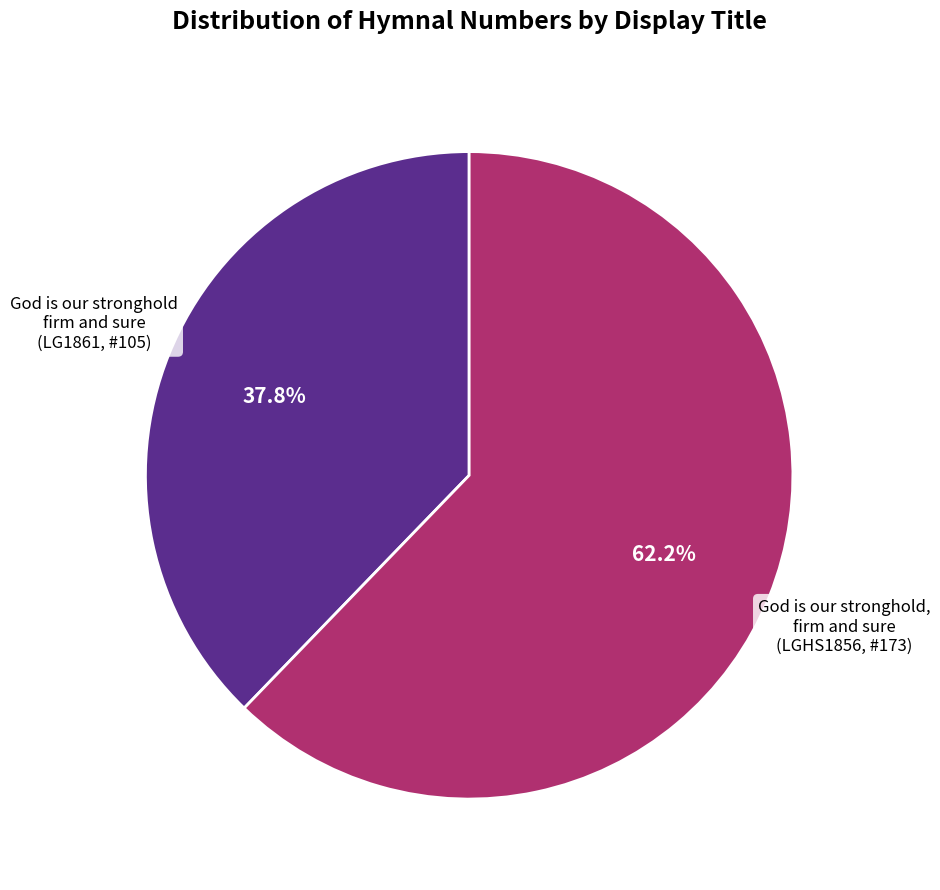

Which category accounts for the majority?

God is our stronghold, firm and sure